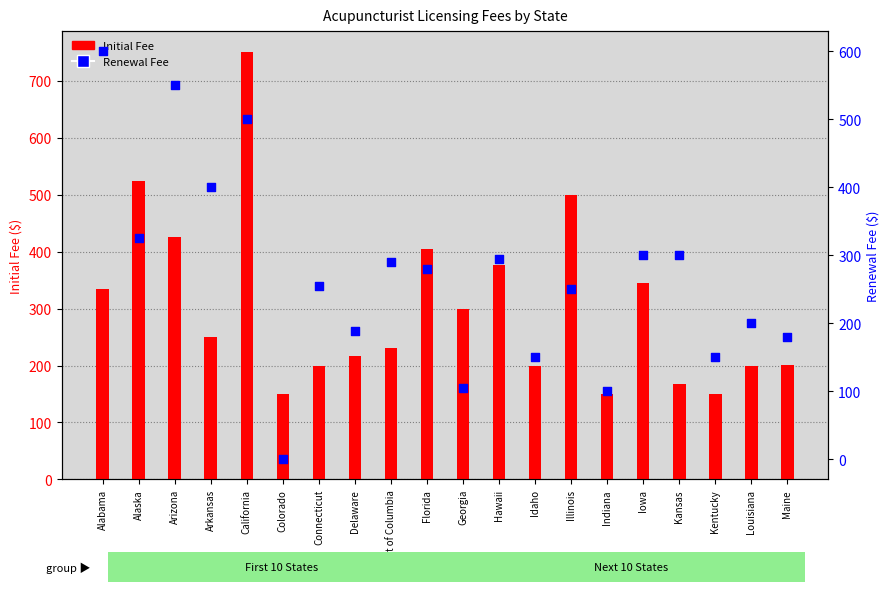

What is the total value across all series at Kentucky?

300